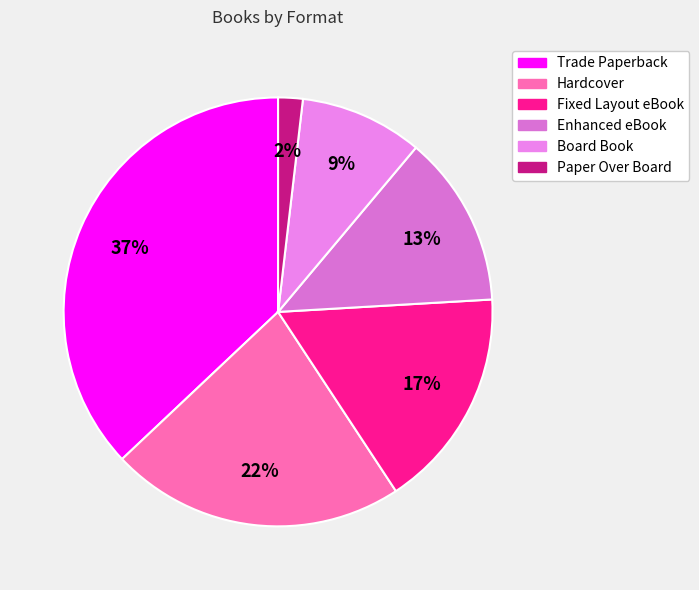

To the nearest percent, what percentage of the pie is Trade Paperback?

37%